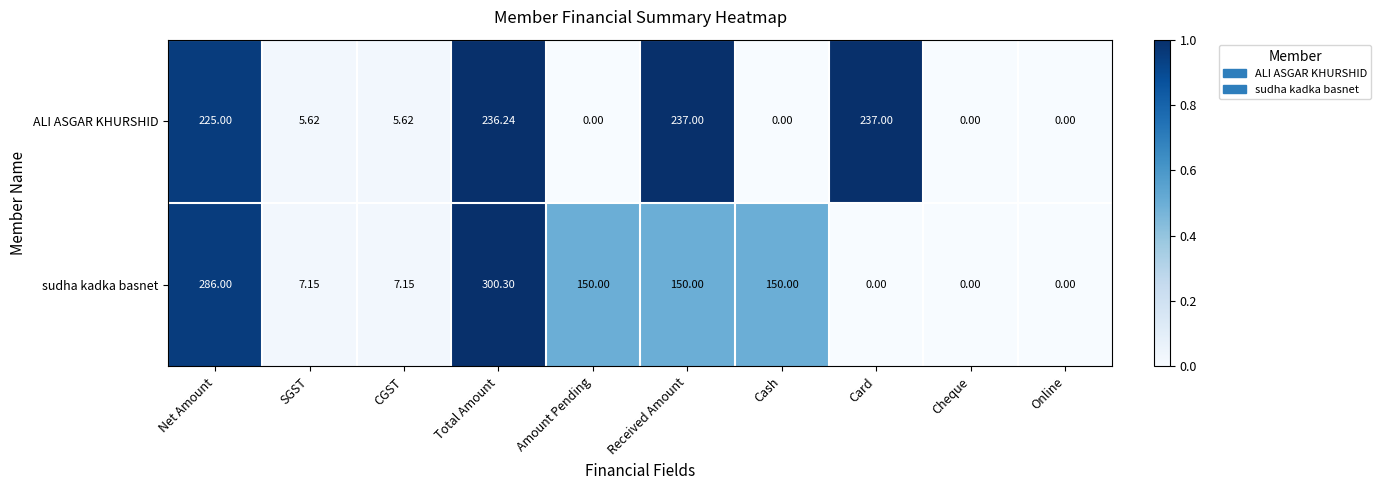

Which series has the largest total across all categories?

sudha kadka basnet